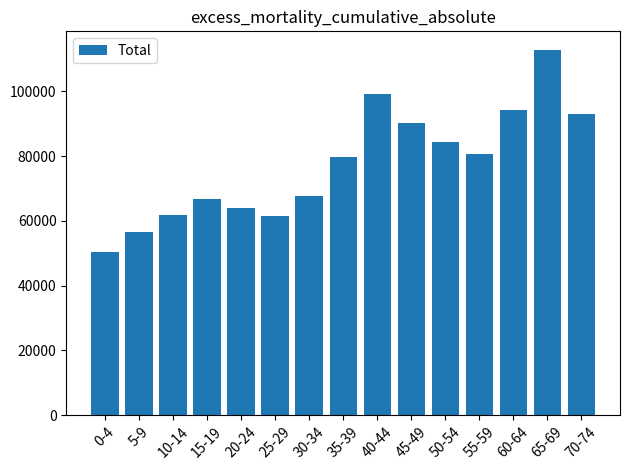

Count the number of categories in the chart.

15